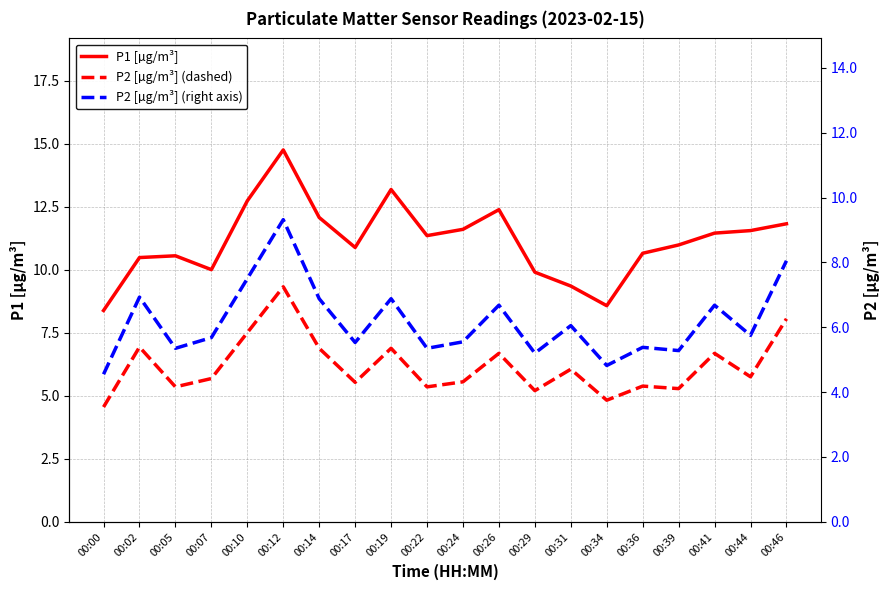

How many interior local peaks does the P2 [µg/m³] (dashed) series have?

7